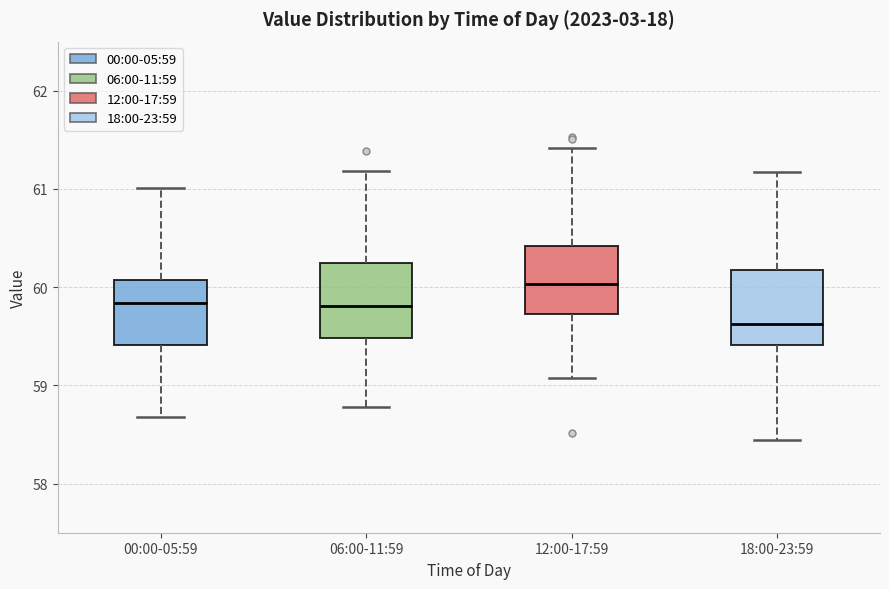

Where does the lower whisker of the box for 06:00-11:59 end on the y-axis? The values are not printed on the chart, so give them approximately, as read against the axis.

58.8